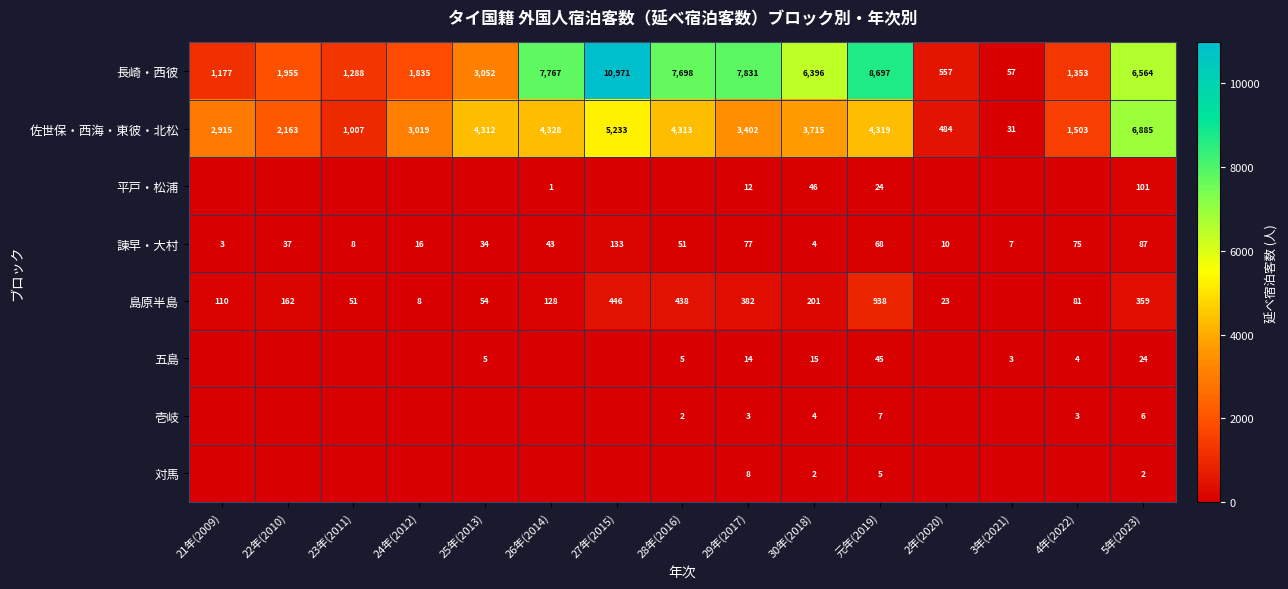

What is the difference between the 壱岐 values at 5年(2023) and 元年(2019)?

1